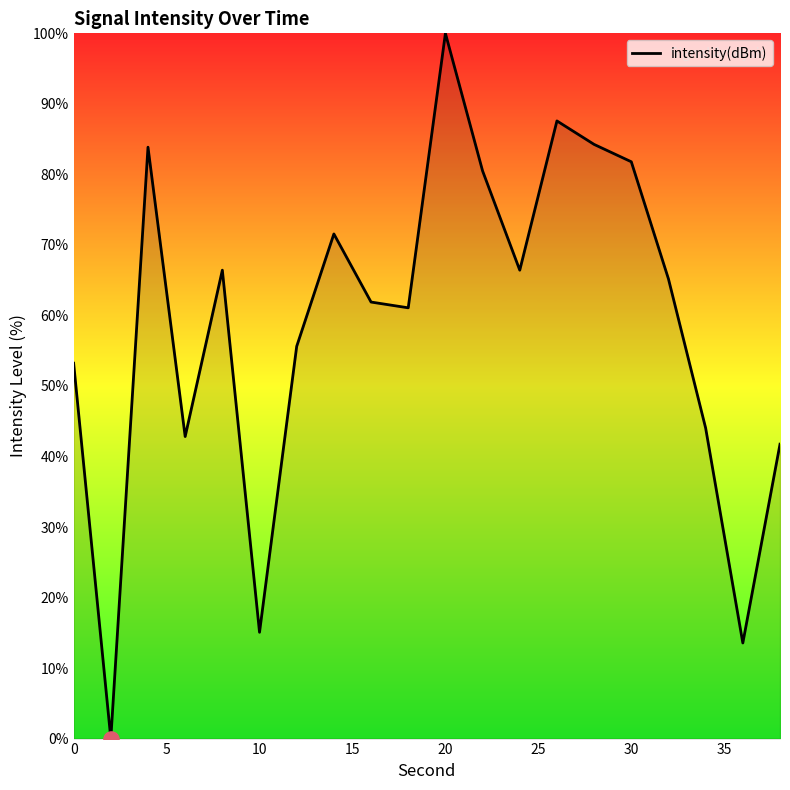

What is the maximum value shown in the chart?

100.0